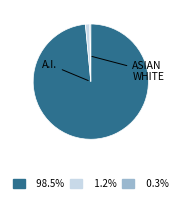

Is there any slice that represents more than half of the pie?

Yes